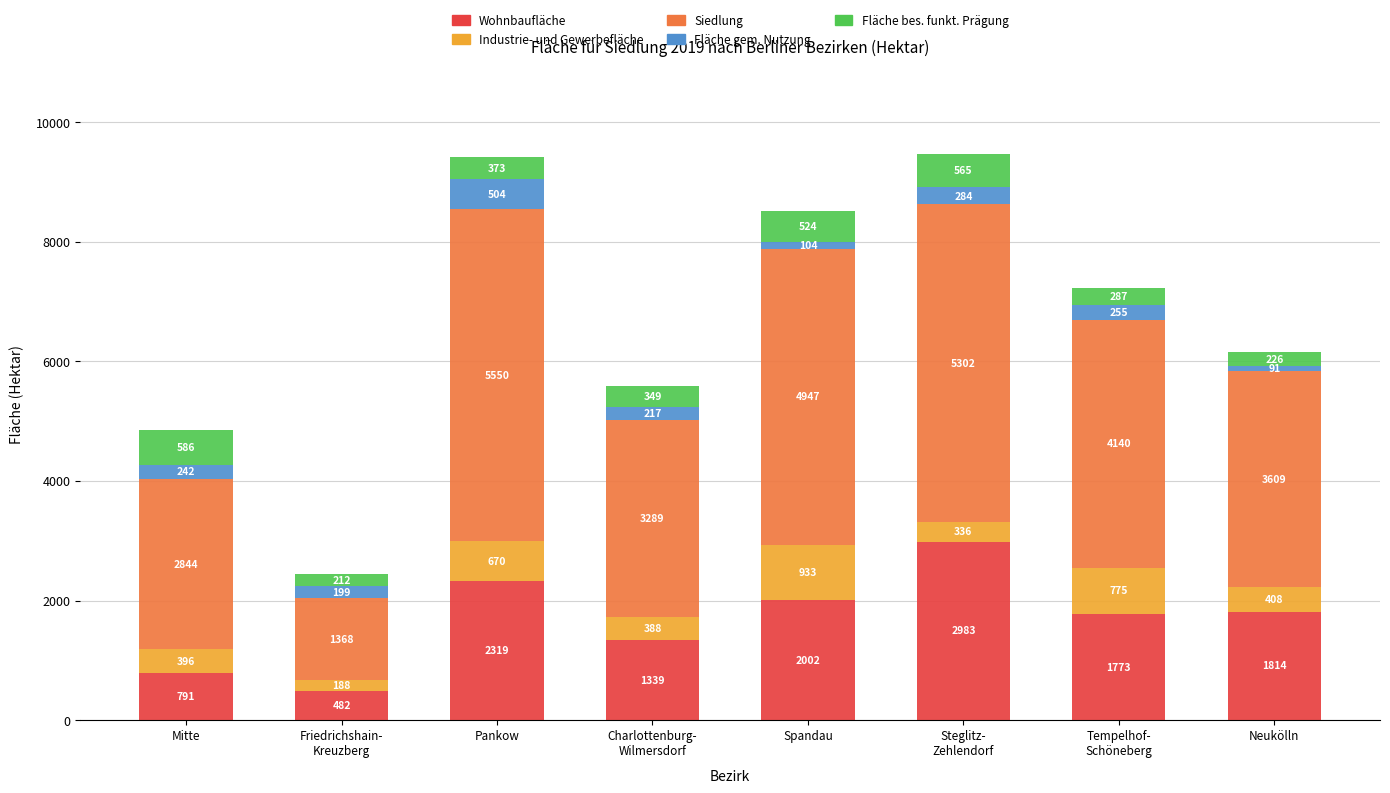

How many data points does each series have?

8